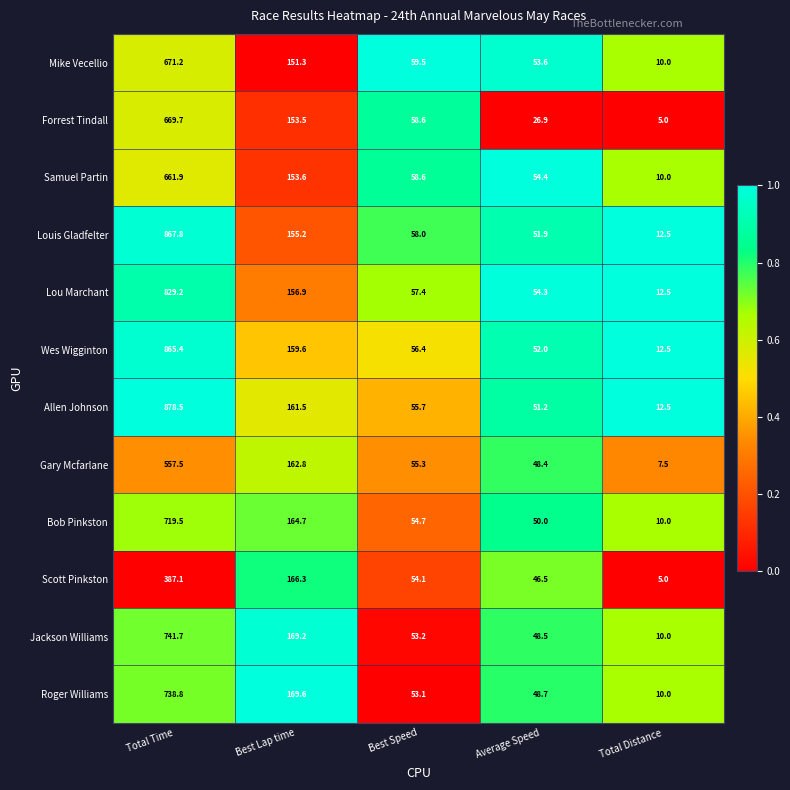

How many data points does each series have?

5